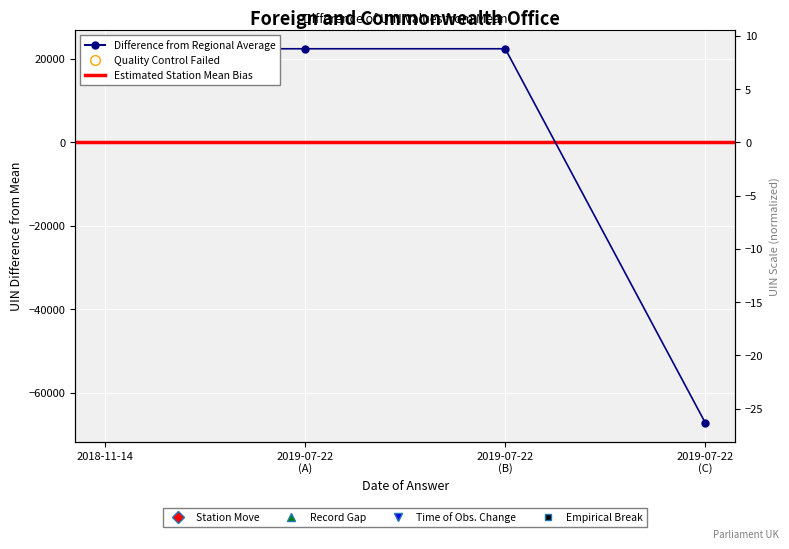

Which has a higher value, 2019-07-22 (B) or 2019-07-22 (C)?

2019-07-22 (B)